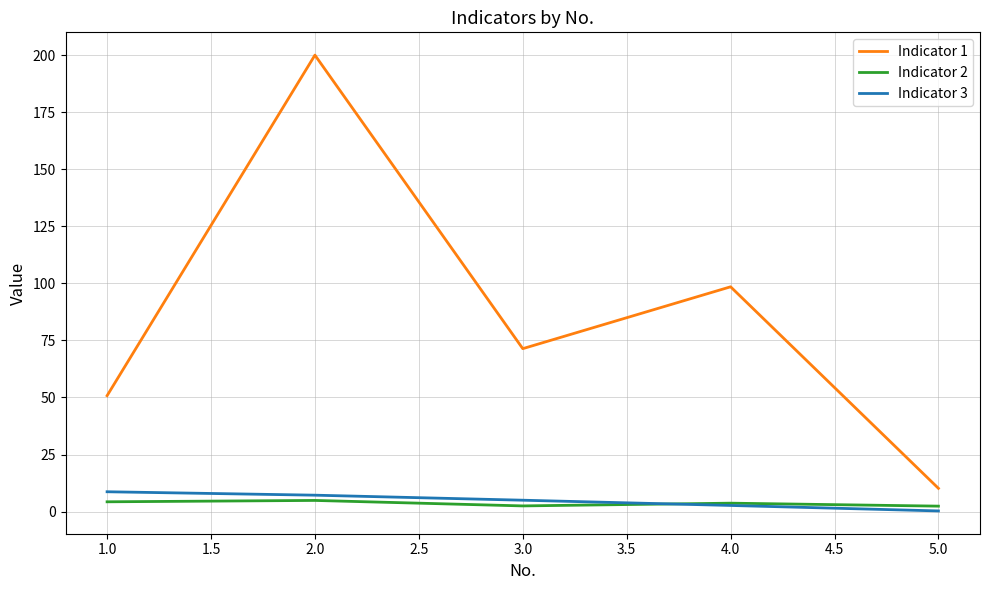

What is the difference between the maximum and minimum values in the Indicator 1 series?

189.8